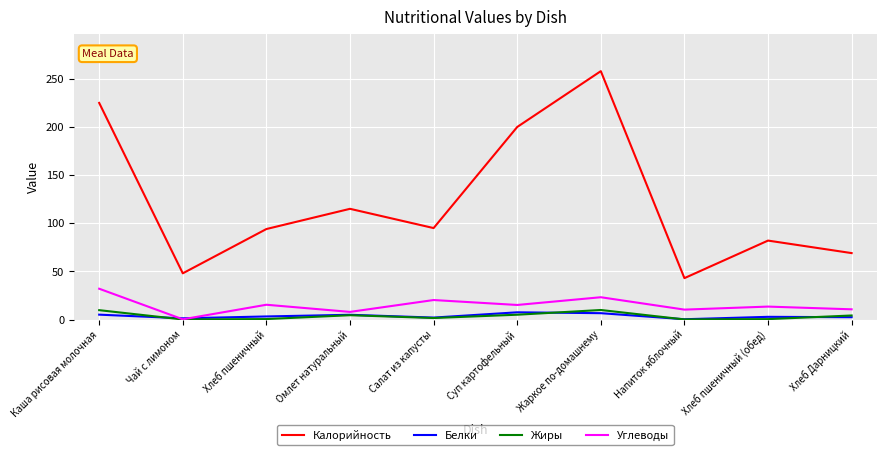

What are all the series names shown in the legend?

Калорийность, Белки, Жиры, Углеводы